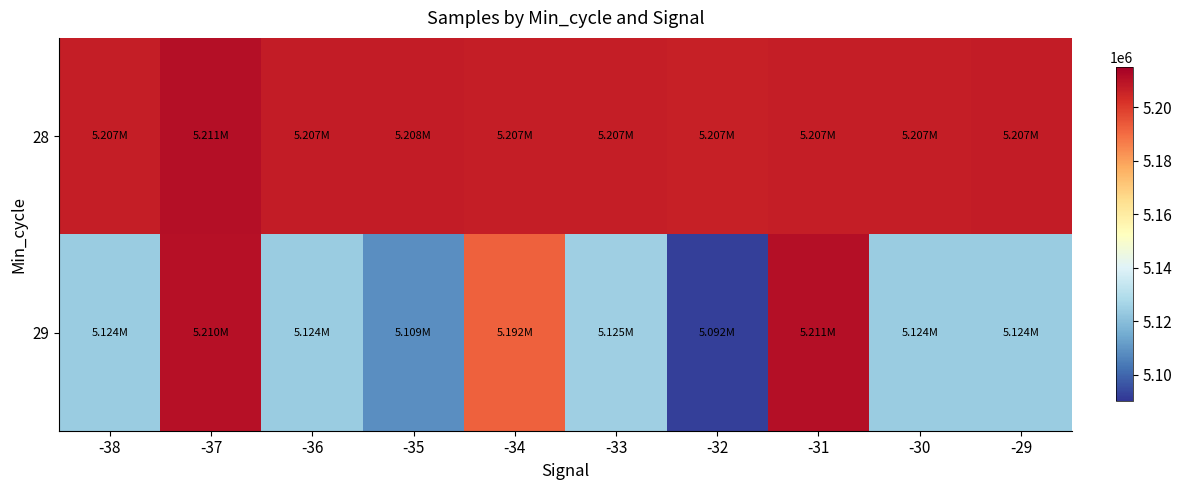

Which category has the lowest value across all series?

-32